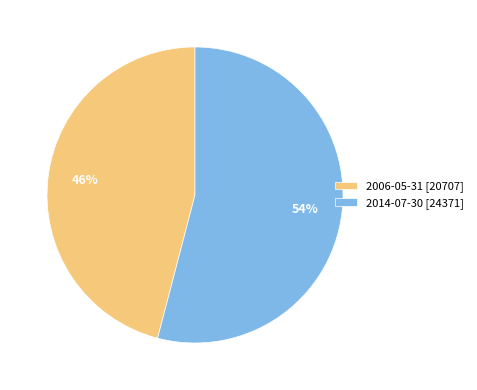

To the nearest percent, what percentage of the pie is 2014-07-30 [24371]?

54%